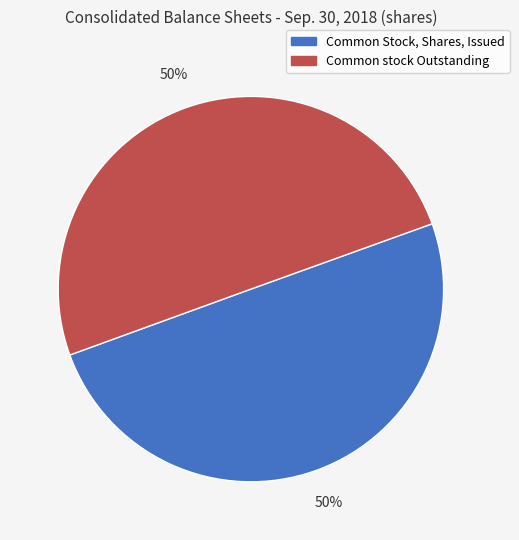

Approximately how many times larger is the value at Common Stock, Shares, Issued compared to Common stock Outstanding?

1.0